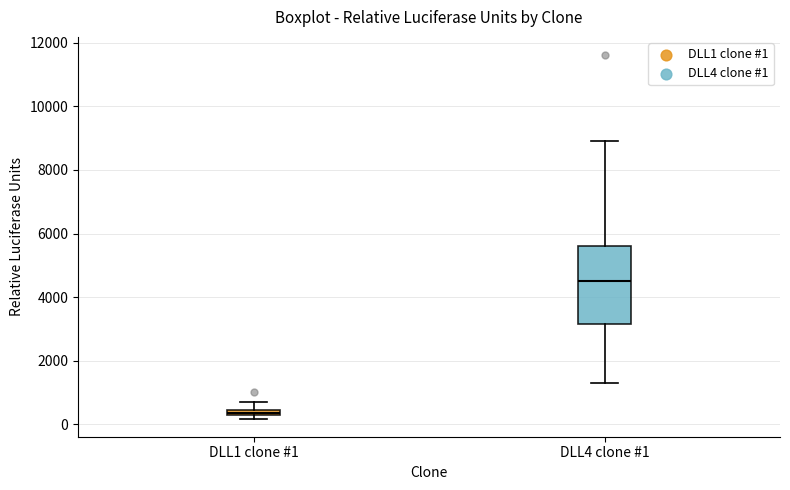

Comparing the boxes themselves (not the whiskers), which one is the tallest?

DLL4 clone #1